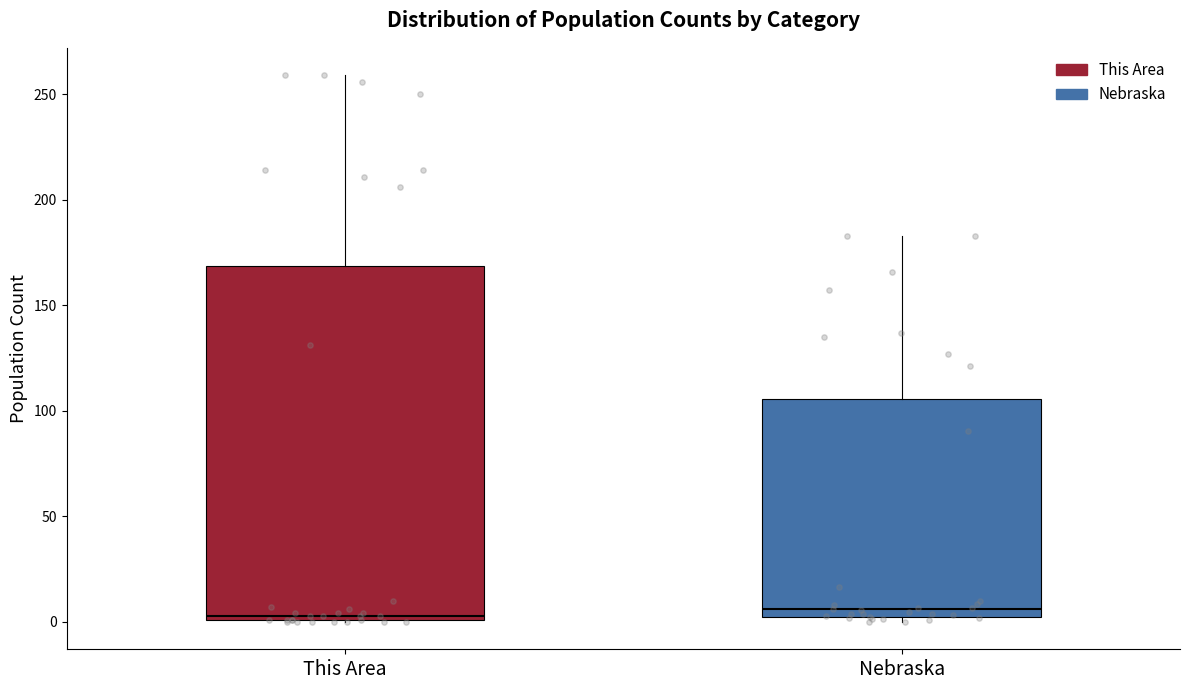

Where does the upper whisker of the box for Nebraska end on the y-axis? The values are not printed on the chart, so give them approximately, as read against the axis.

185